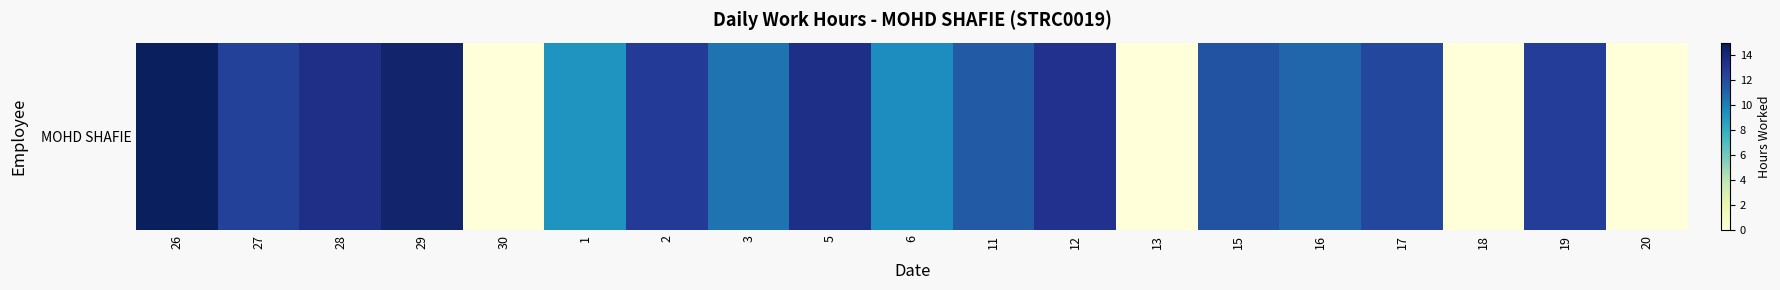

True or false: the data shows 5.4 at 28.

False